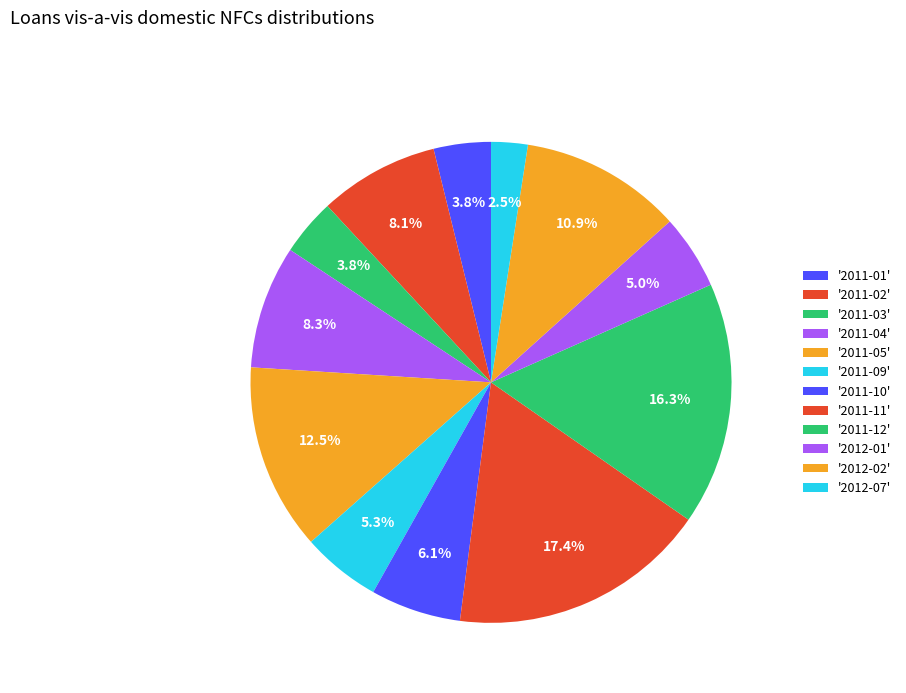

Does any single category account for the majority?

No